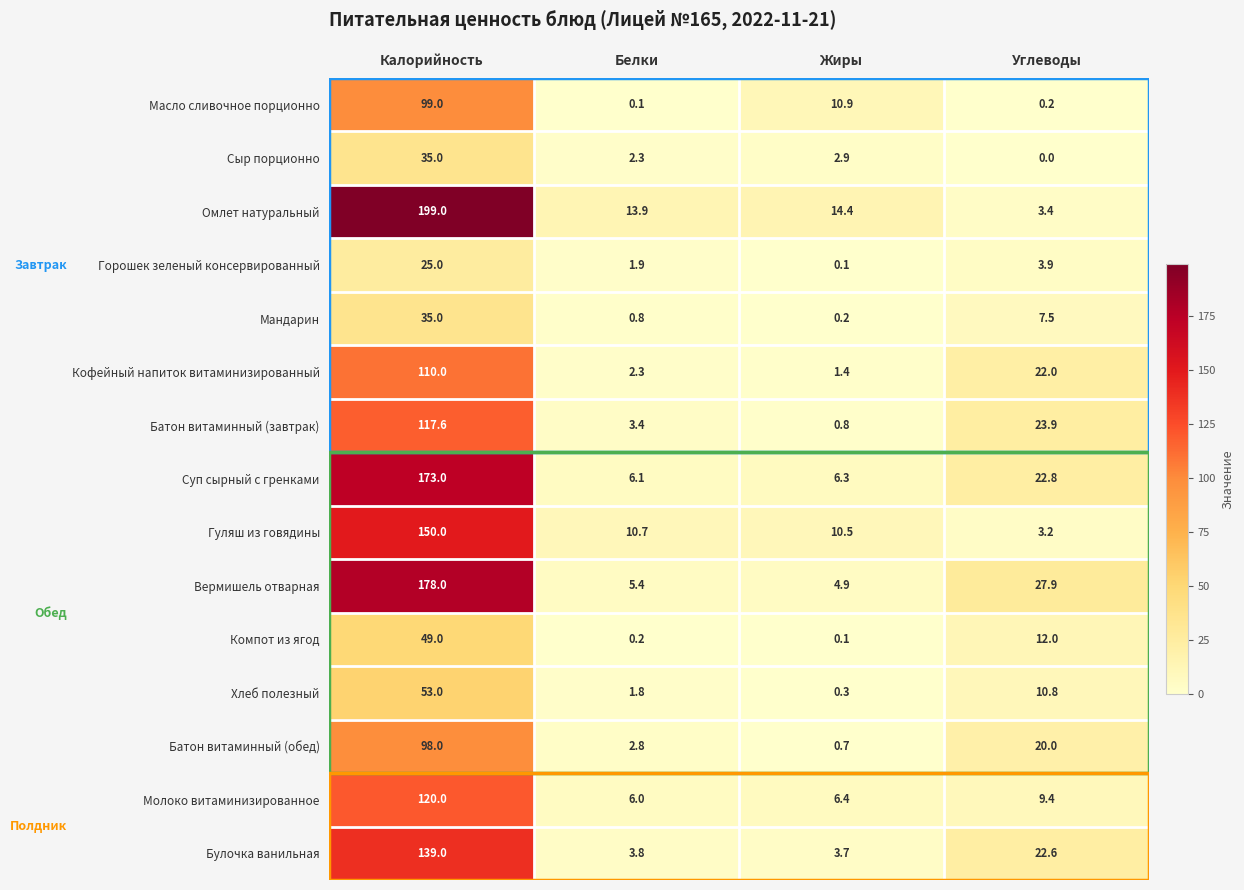

What is the difference between the highest and lowest values at Жиры?

14.3